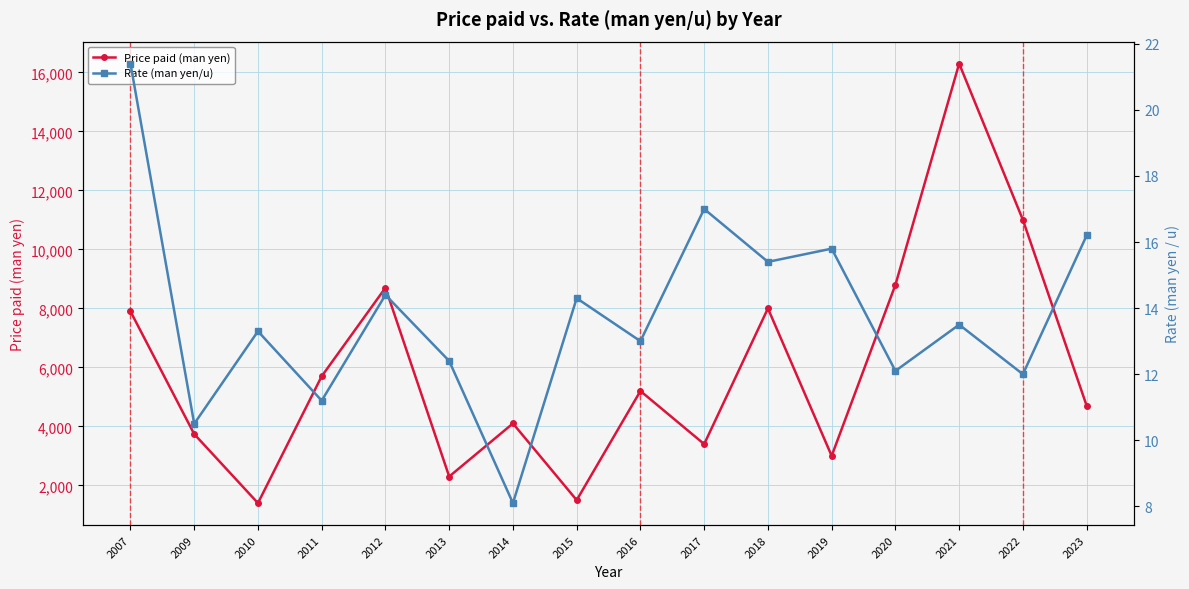

At which category is the sum across all series the highest?

2021